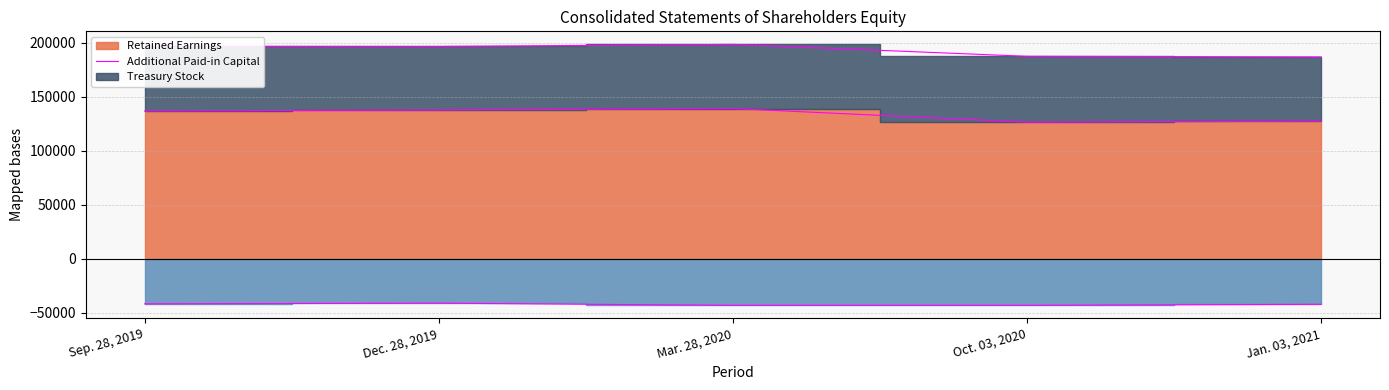

What is the value of the Treasury Stock point at the 1st from the left?

-41750